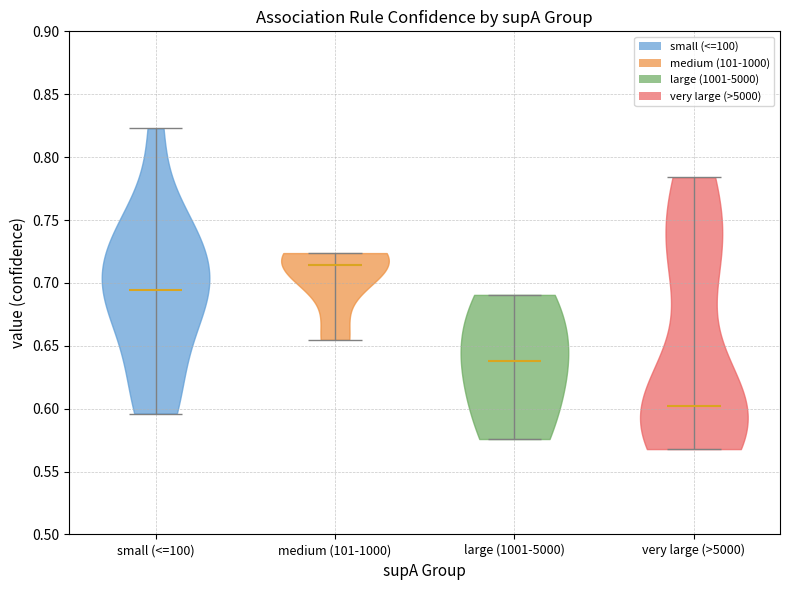

Reading left to right, read every violin against the y-axis: where its median line is, and the lowest and highest points it reaches. The values are not printed on the chart, so give them approximately, as read against the axis.

small (<=100): median line 0.695, lowest point 0.595, highest point 0.825
medium (101-1000): median line 0.715, lowest point 0.655, highest point 0.725
large (1001-5000): median line 0.640, lowest point 0.575, highest point 0.690
very large (>5000): median line 0.600, lowest point 0.570, highest point 0.785